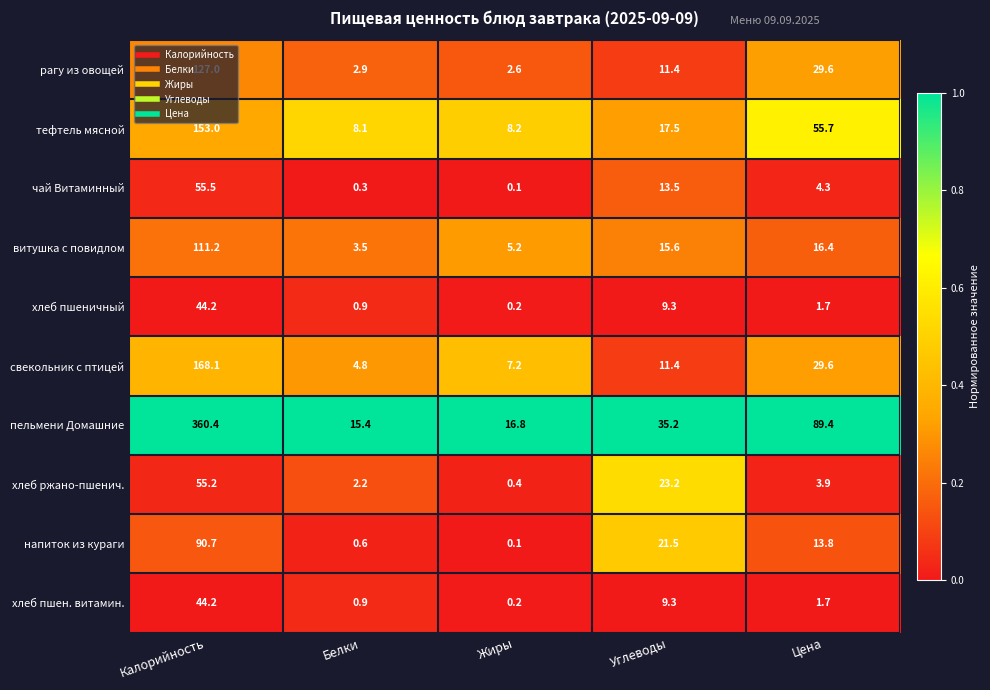

Is it true that рагу из овощей equals 11.4 at Углеводы?

True